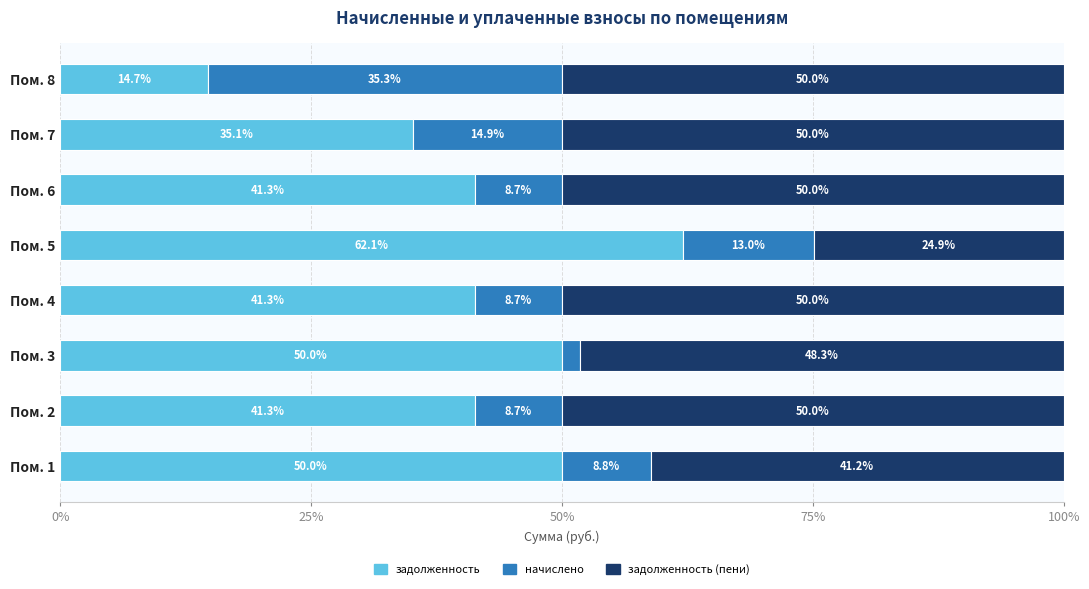

What is the total value across all series at Пом. 4?

100.0